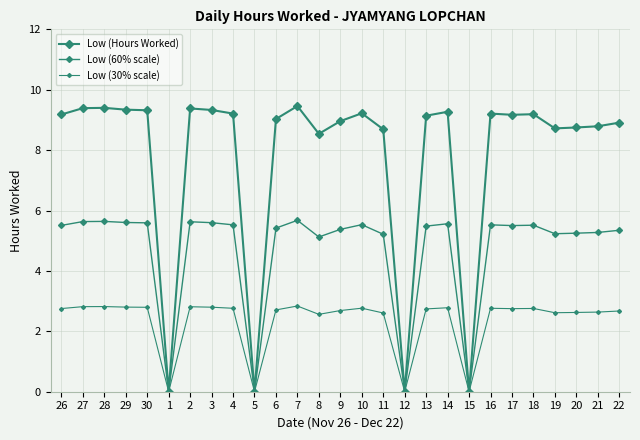

At which label is Low (Hours Worked) closest to 4?

1